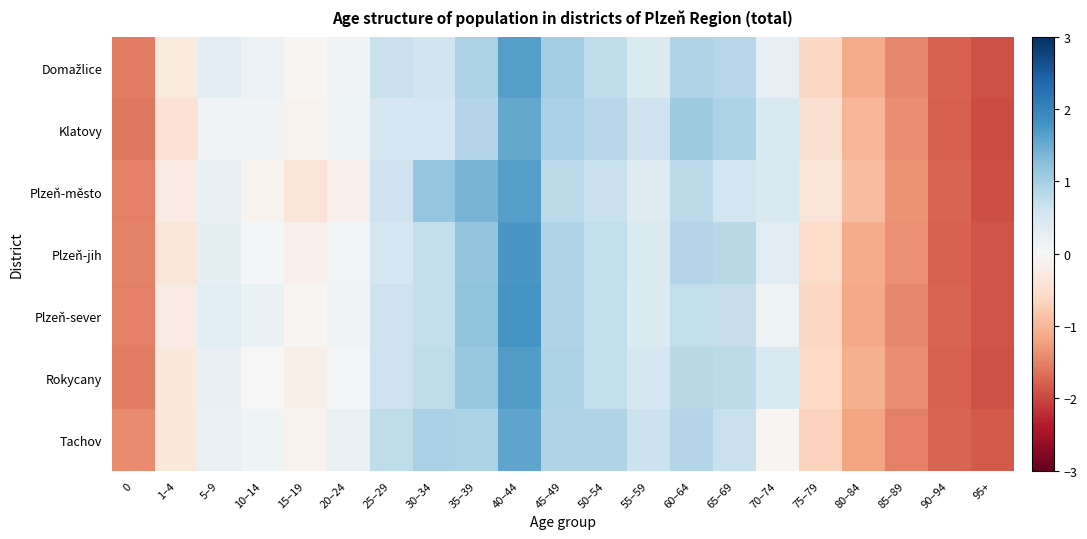

What is the maximum value shown in the chart?

1.8